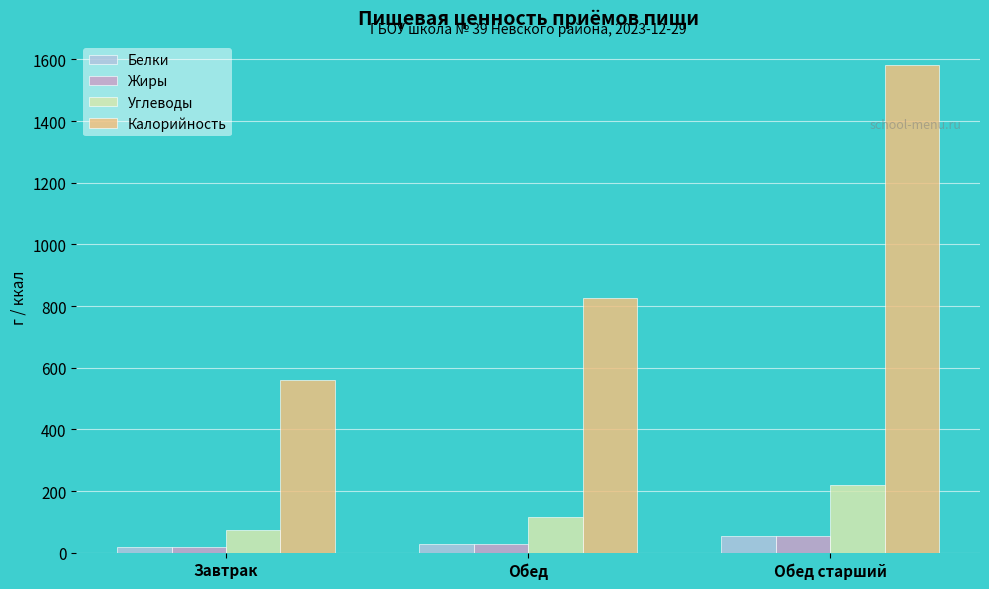

Which category has the highest value in the Жиры series?

Обед старший